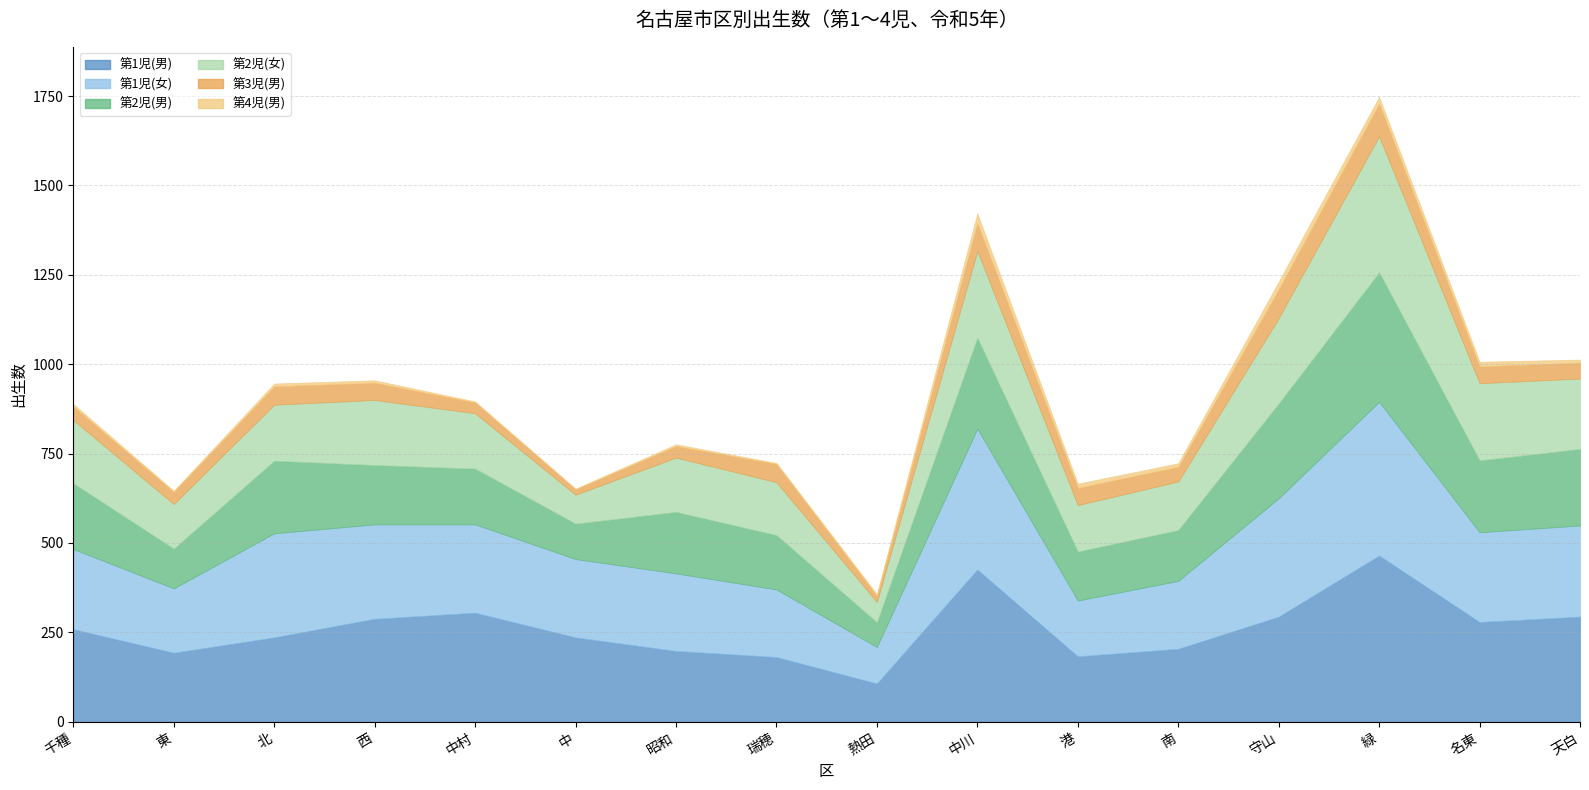

What is the greatest value displayed?

465